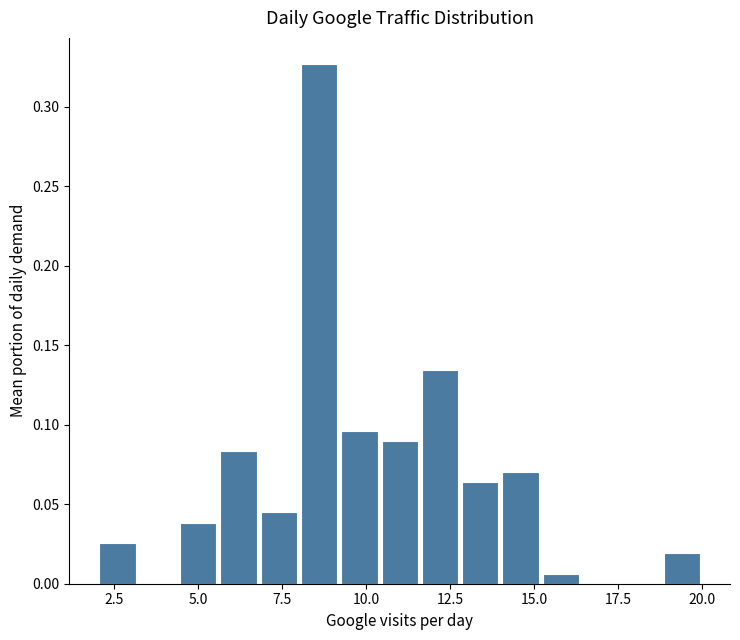

Read against the x-axis, roughly where is the centre of the tallest bar?

8.5